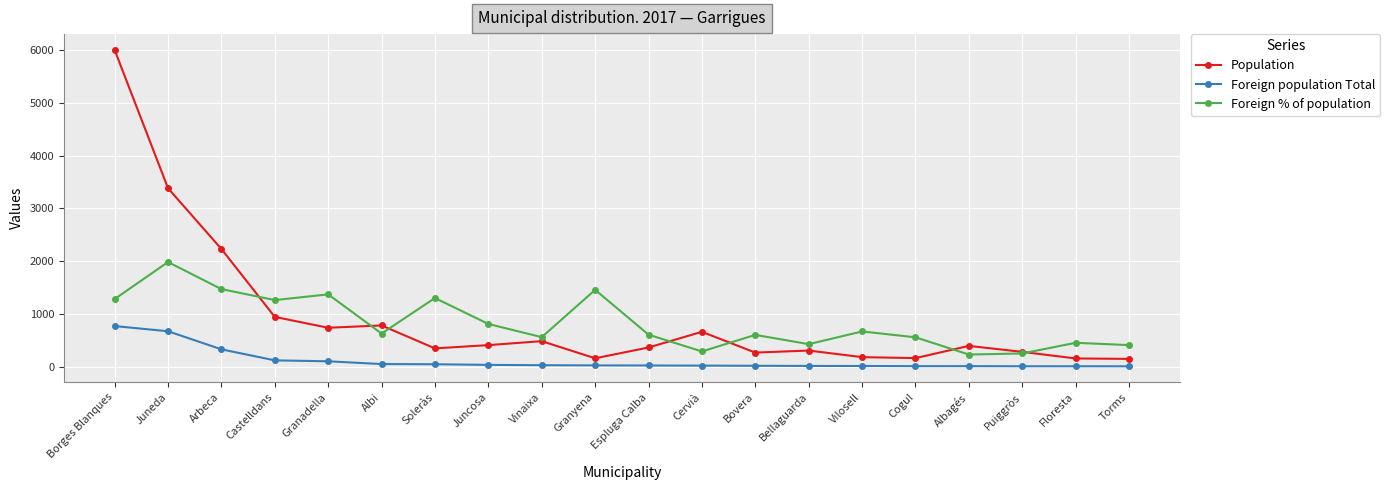

What are all the series names shown in the legend?

Population, Foreign population Total, Foreign % of population